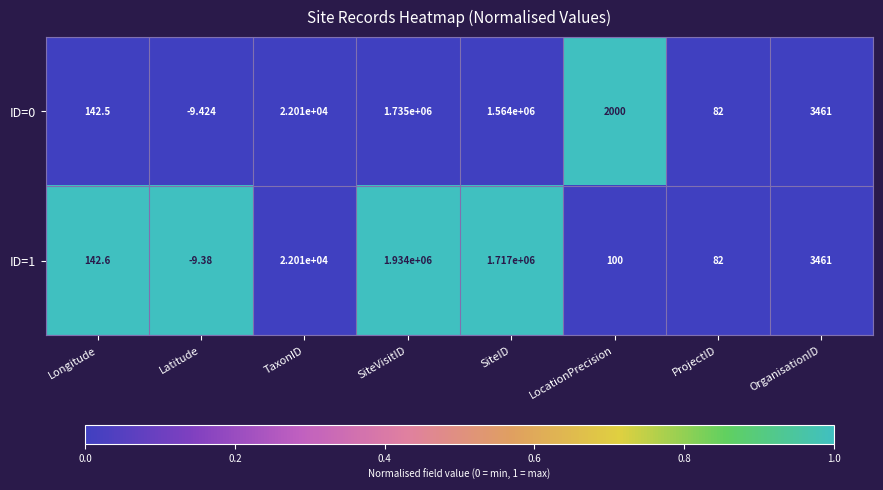

Rank the categories by ID=1 value from lowest to highest.

Latitude, ProjectID, LocationPrecision, Longitude, OrganisationID, TaxonID, SiteID, SiteVisitID